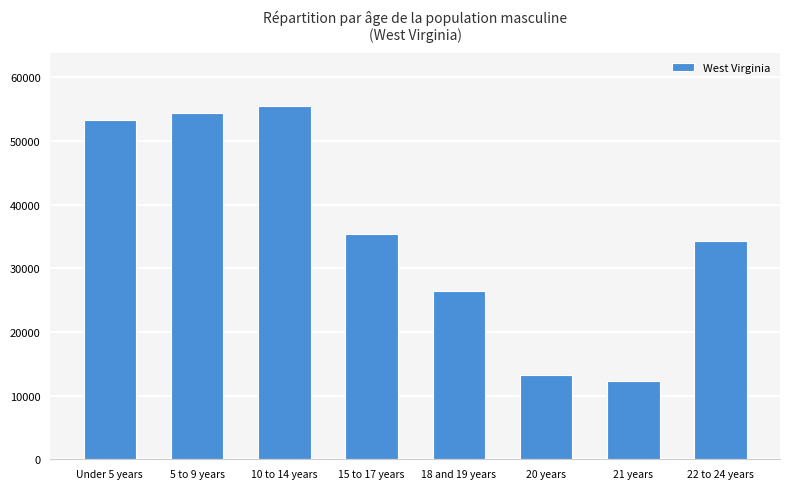

Which category has the highest value across all series?

10 to 14 years